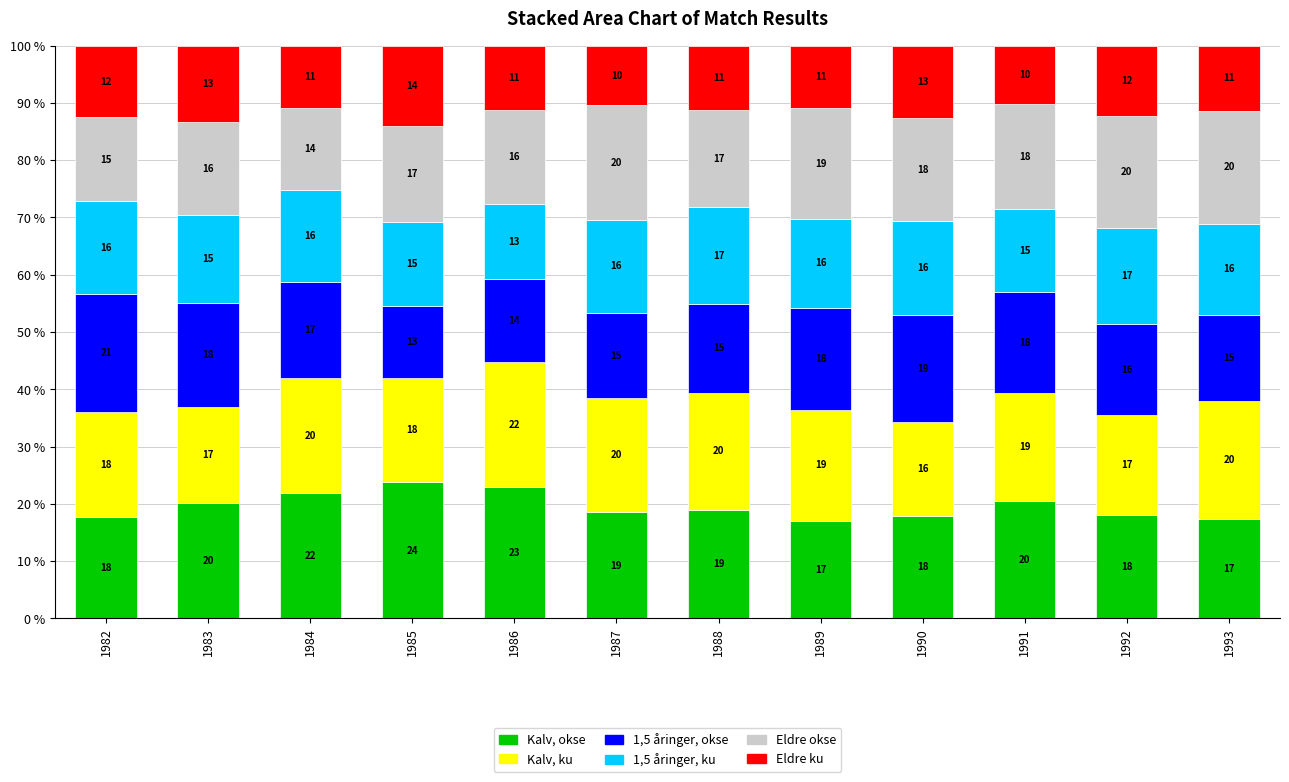

At which label does Kalv, okse reach its peak?

1985